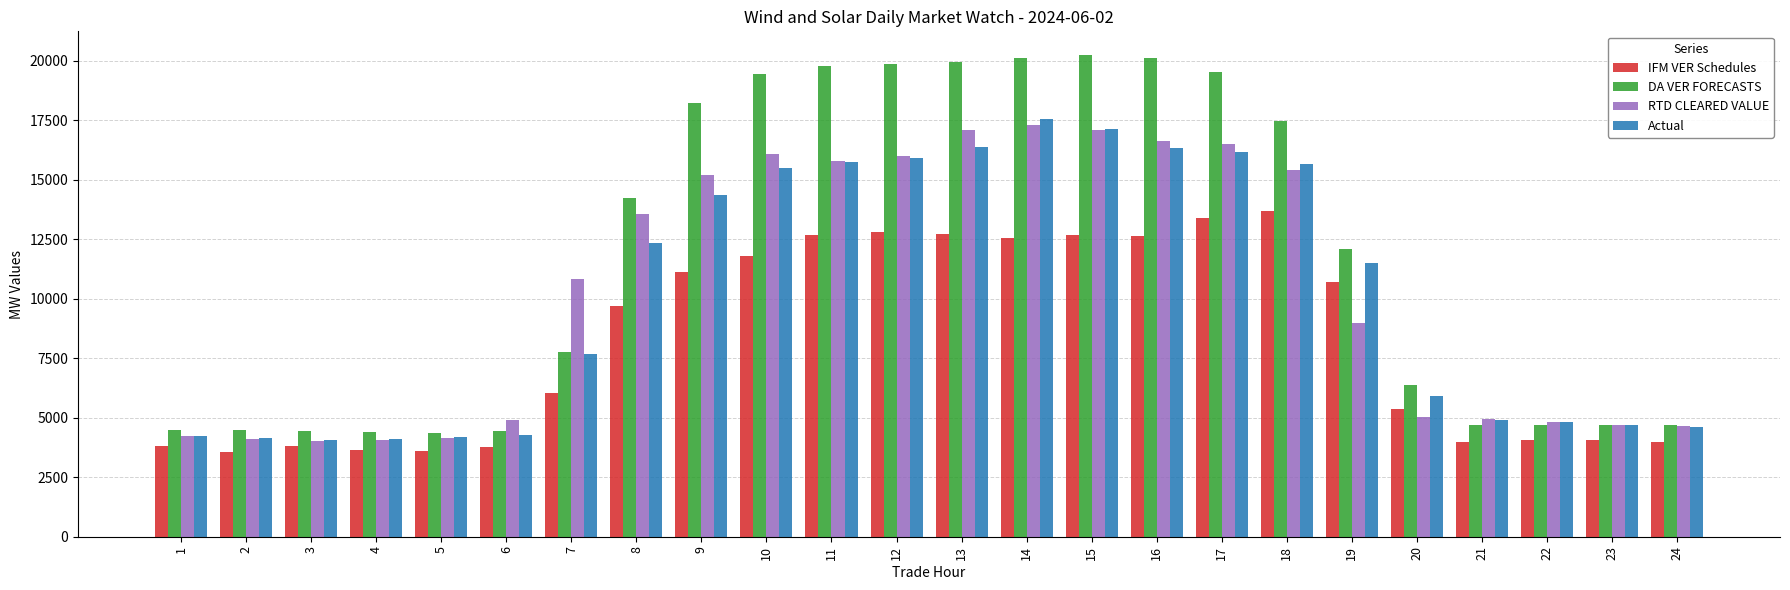

The DA VER FORECASTS series shows 30972.7 at 11. True or false?

False